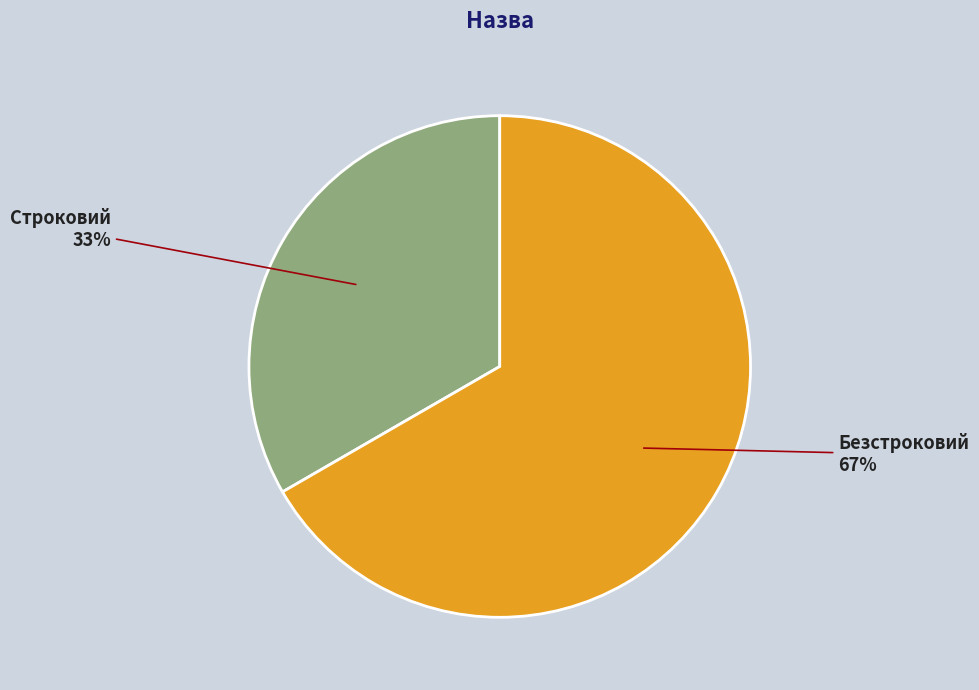

What percentage is the Безстроковий slice, to the nearest percent?

67%